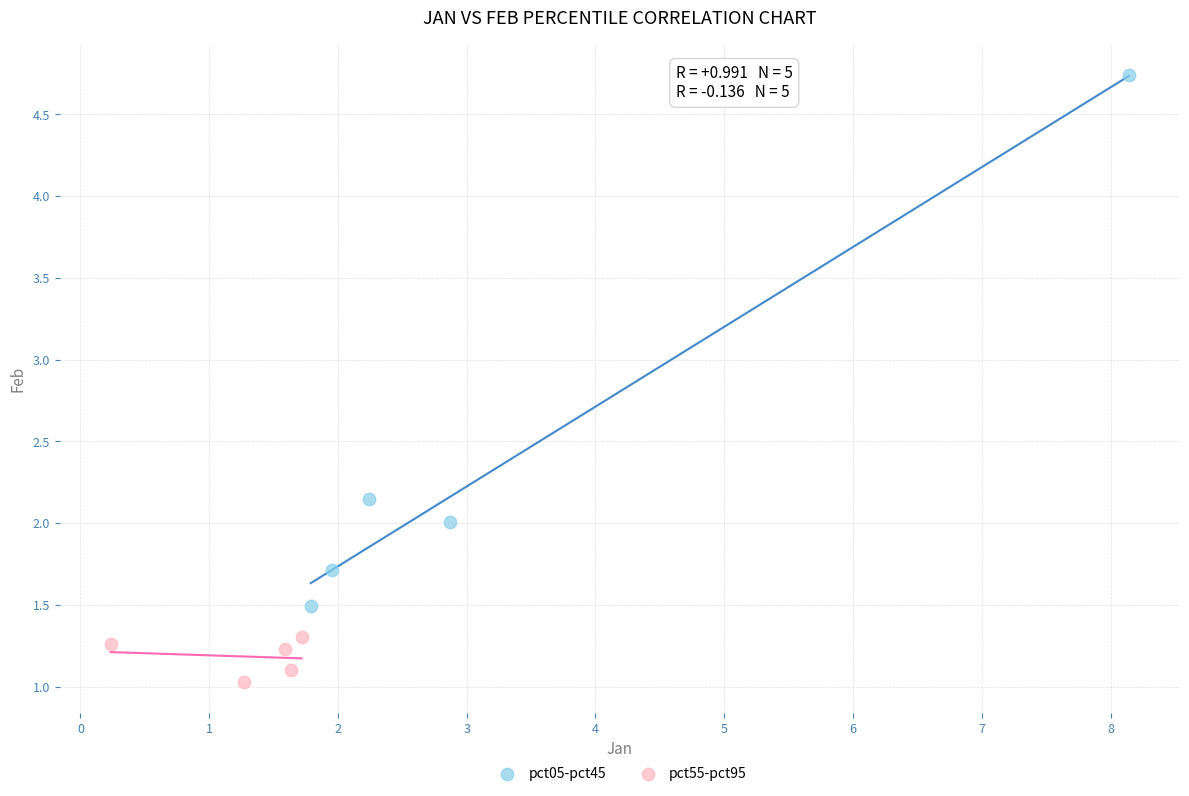

What are all the series names shown in the legend?

pct05-pct45, pct55-pct95